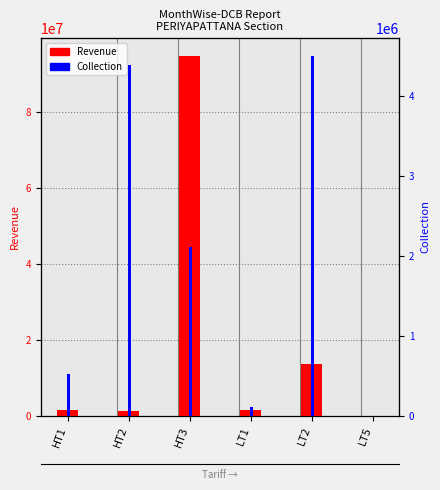

At LT5, list the series in order from largest to smallest.

Revenue, Collection